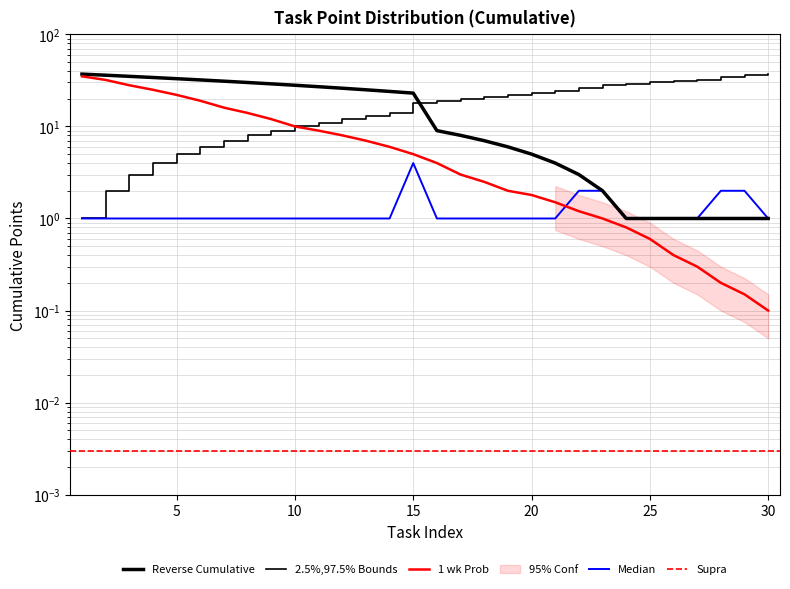

At how many categories does at least one series exceed 13?

30